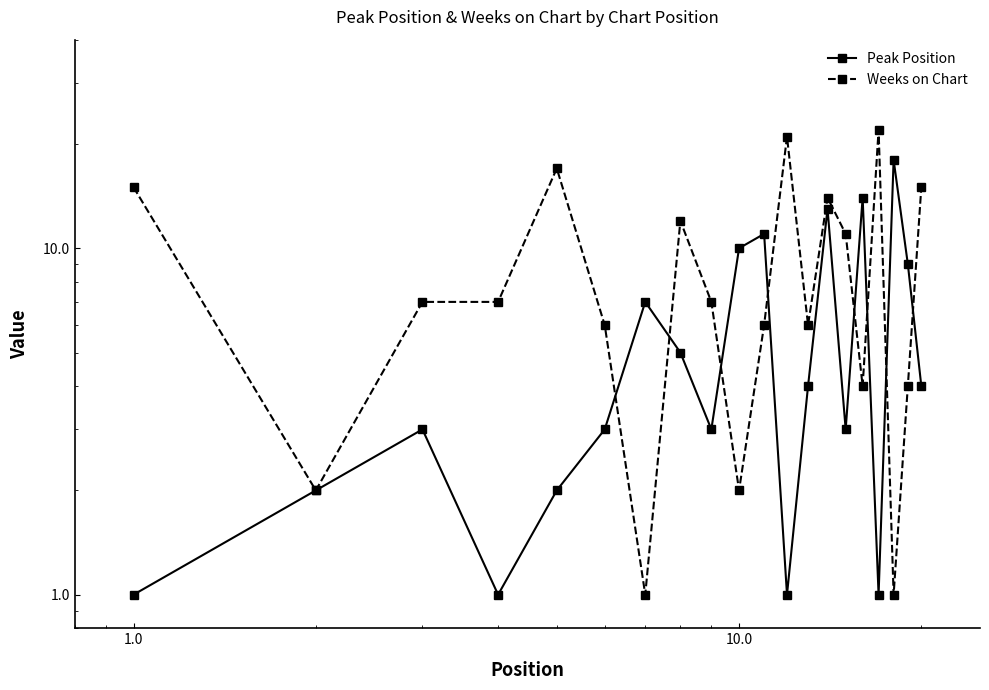

What are all the series names shown in the legend?

Peak Position, Weeks on Chart